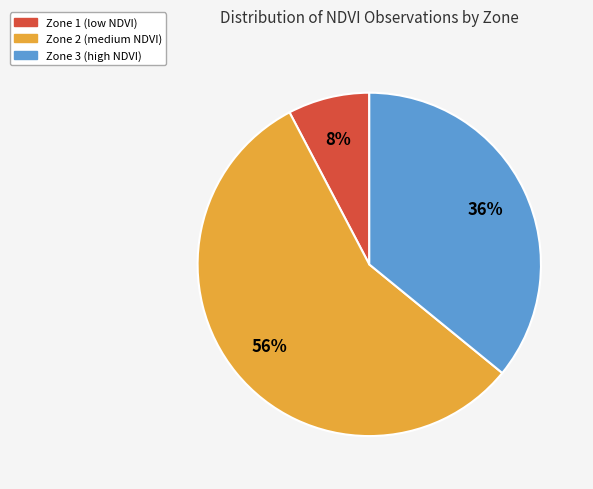

To the nearest percent, what is the combined percentage of Zone 2 and Zone 1?

64%